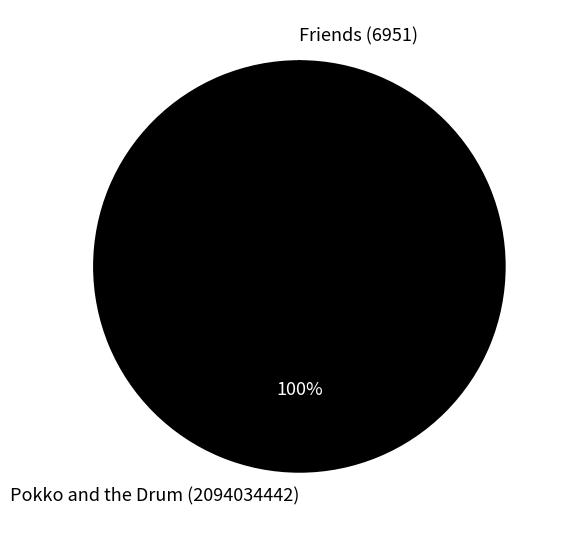

Is Friends (6951) the majority of the pie?

No